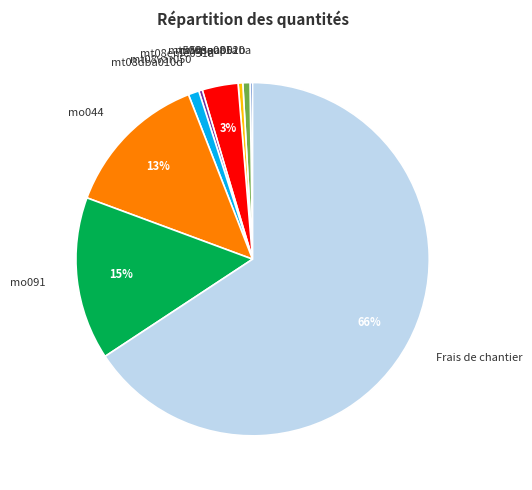

The mo091 slice represents 24% of the pie. True or false?

False